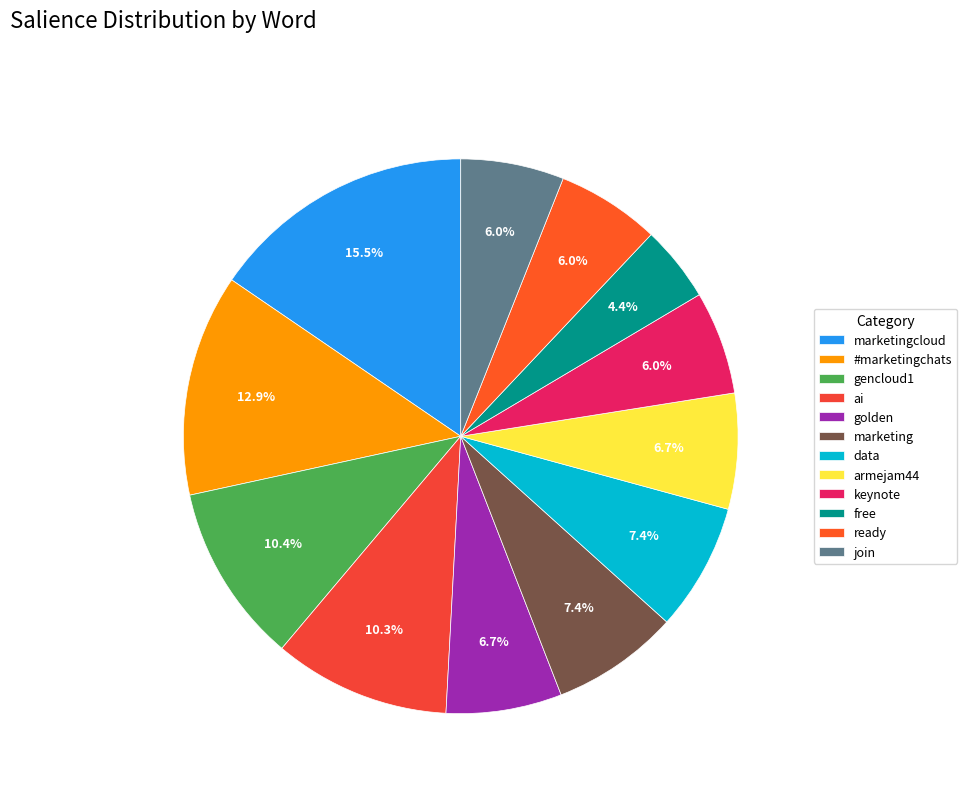

The armejam44 slice represents 7% of the pie. True or false?

True